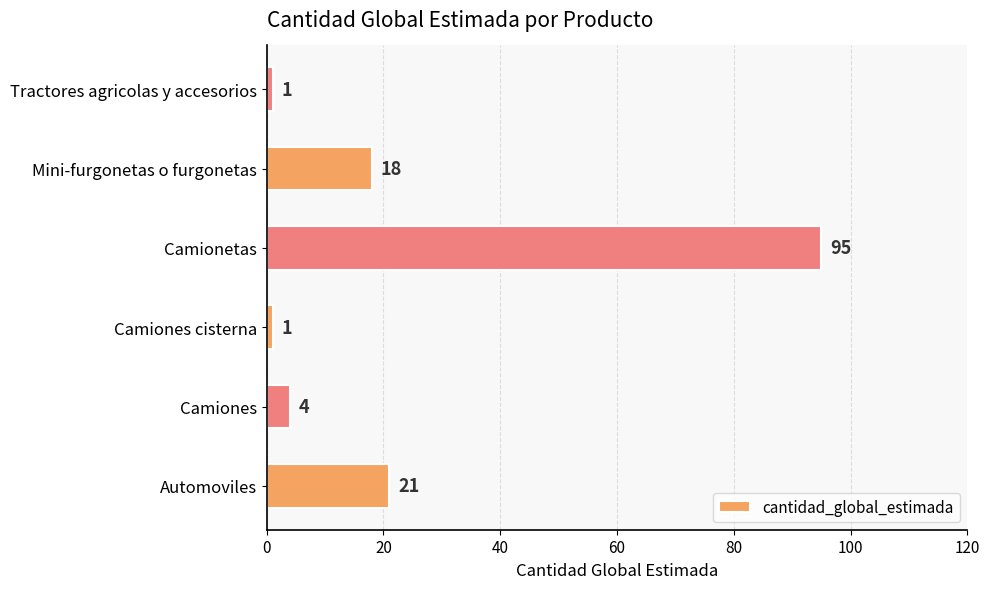

How many data points are less than 18?

3